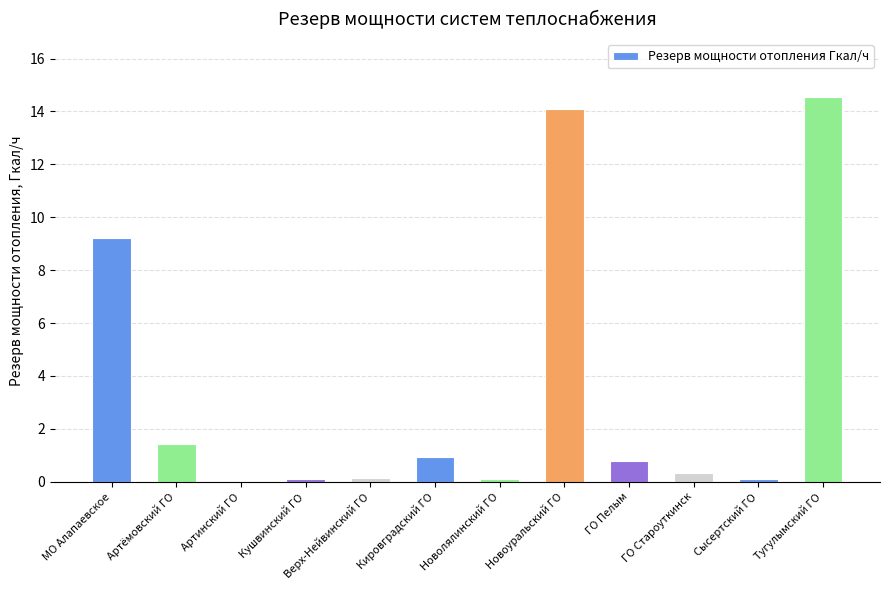

What is the change in value from Кировградский ГО to ГО Староуткинск?

-0.6